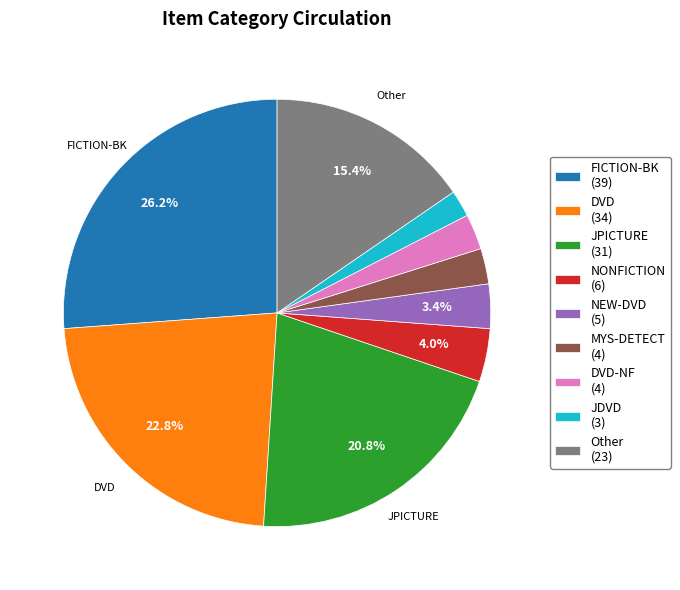

To the nearest percent, what is the difference between the largest and smallest slice percentages?

24%